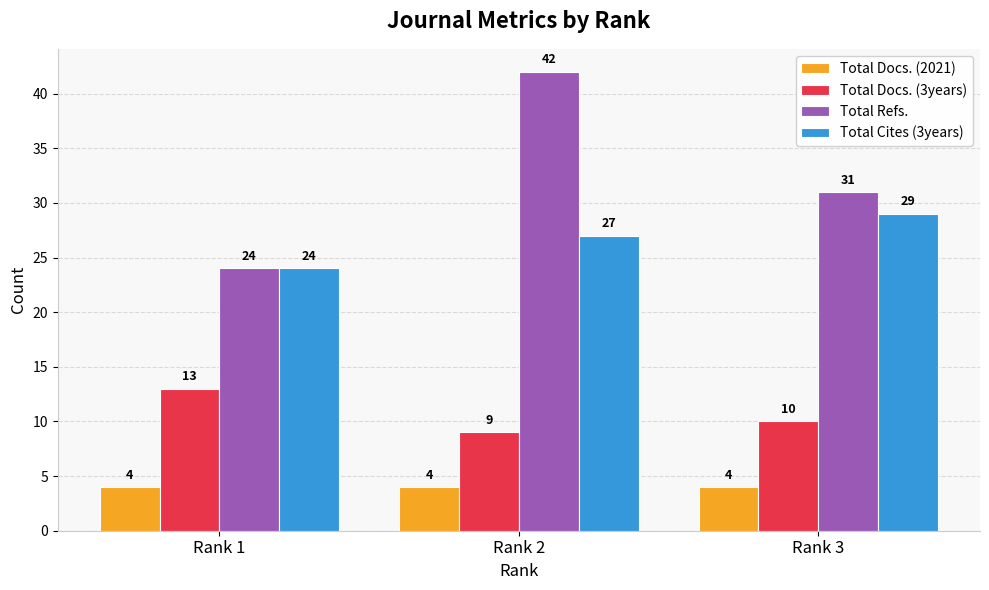

Between Rank 1 and Rank 3, which series saw the biggest shift?

Total Refs.